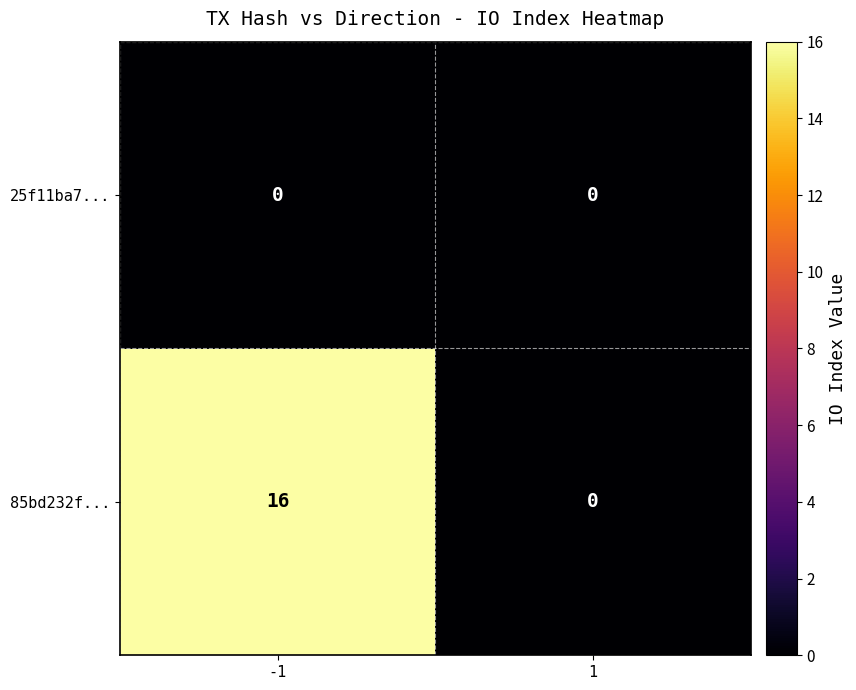

Which series has the largest total across all categories?

85bd232f...